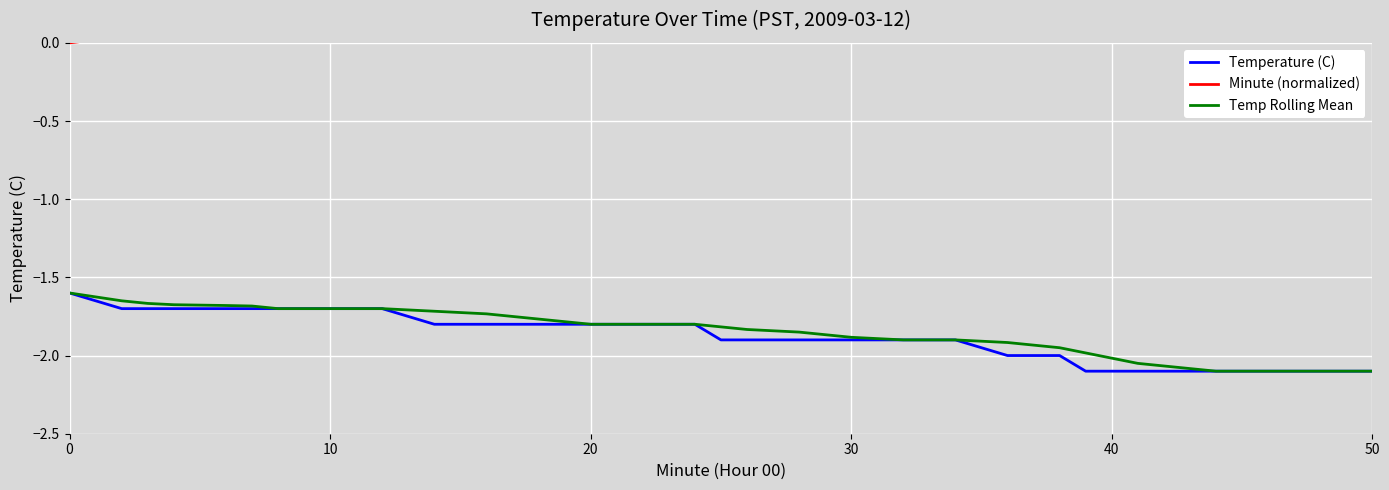

True or false: Minute (normalized) and Temp Rolling Mean intersect in this chart.

False